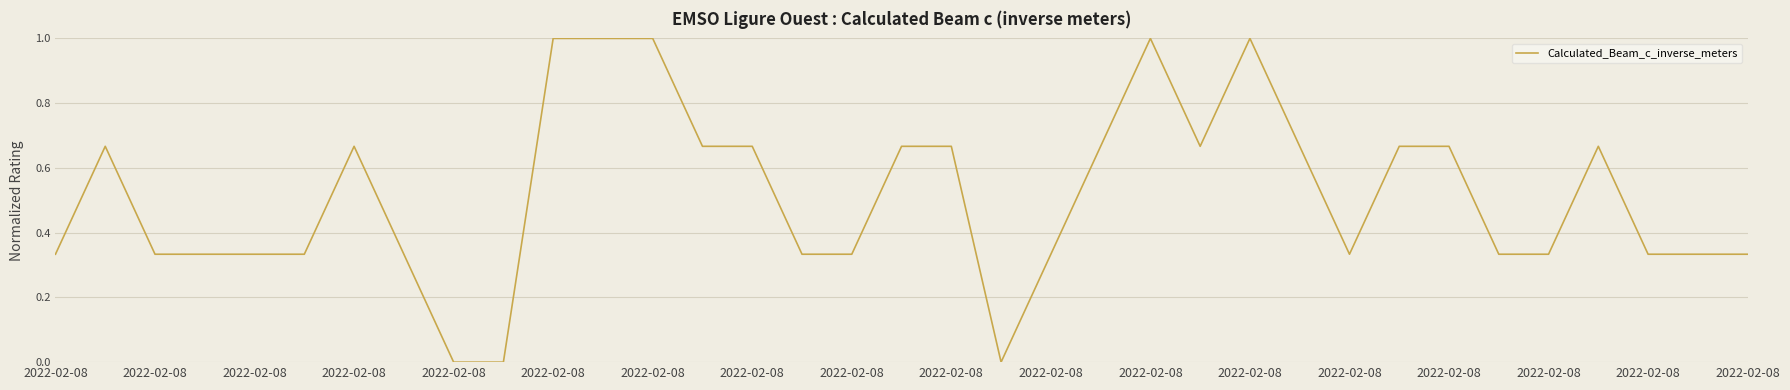

What is the greatest value displayed?

1.0